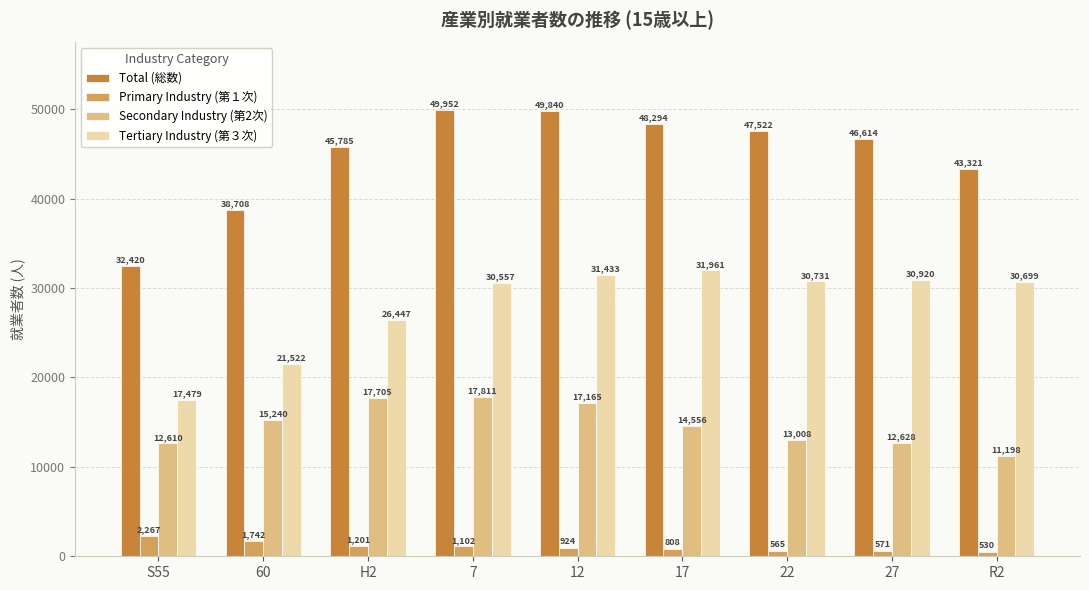

How many series are shown in this chart?

4